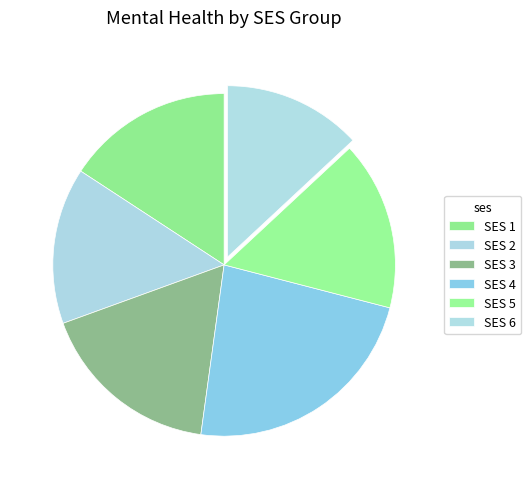

Count the number of slices in the pie.

6